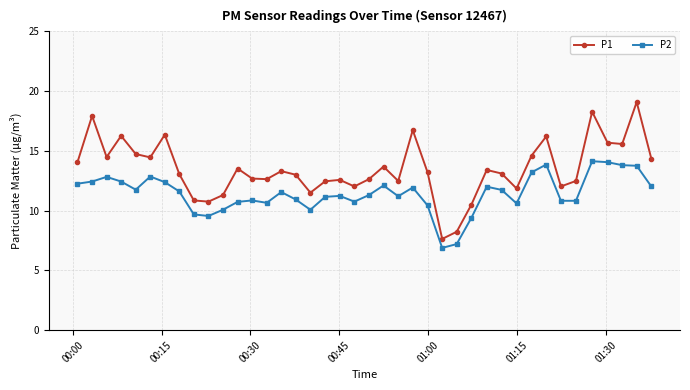

Which series has the largest range (max minus min)?

P1